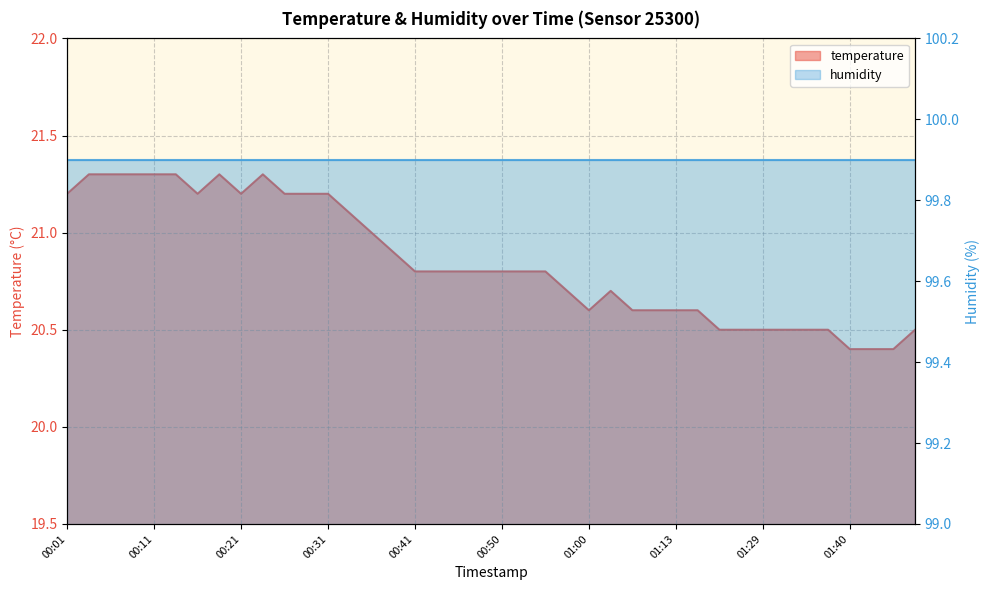

Reading right to left, transcribe all the data shown in this chart.

01:47=20.5	01:44=20.4	01:42=20.4	01:40=20.4	01:37=20.5	01:35=20.5	01:32=20.5	01:29=20.5	01:21=20.5	01:18=20.5	01:16=20.6	01:13=20.6	01:10=20.6	01:05=20.6	01:03=20.7	01:00=20.6	00:58=20.7	00:55=20.8	00:53=20.8	00:50=20.8	00:48=20.8	00:45=20.8	00:43=20.8	00:41=20.8	00:38=20.9	00:36=21.0	00:33=21.1	00:31=21.2	00:28=21.2	00:26=21.2	00:23=21.3	00:21=21.2	00:18=21.3	00:16=21.2	00:13=21.3	00:11=21.3	00:08=21.3	00:06=21.3	00:03=21.3	00:01=21.2